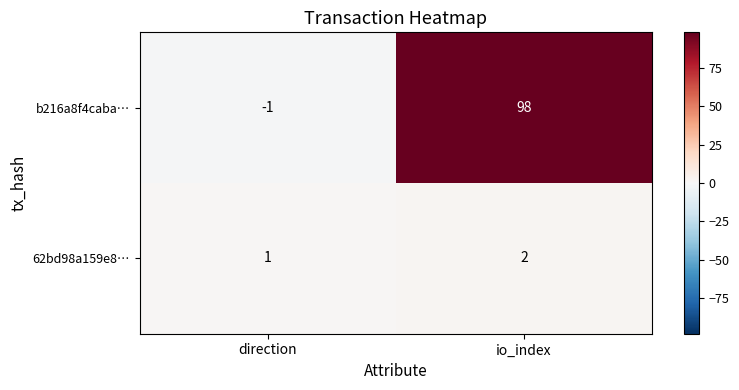

List the series in order of their overall mean, lowest first.

62bd98a159e8…, b216a8f4caba…